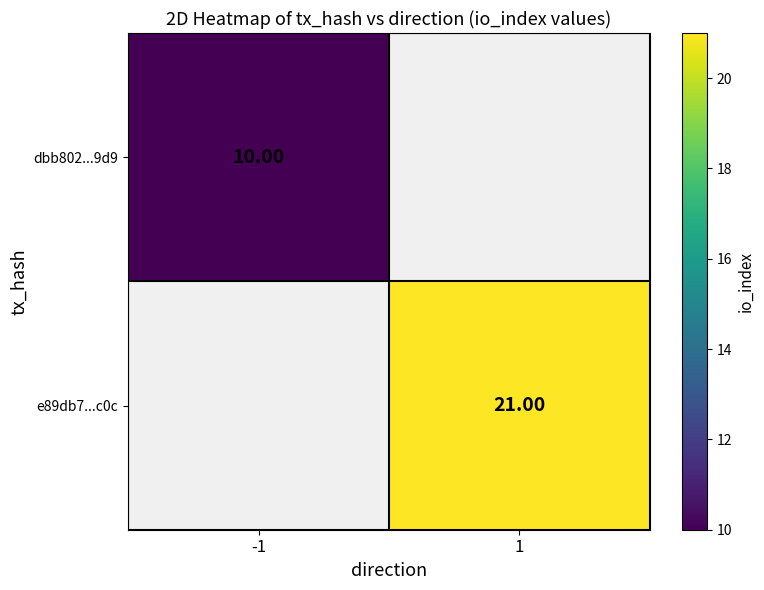

How many values in dbb802...9d9 are above zero?

1